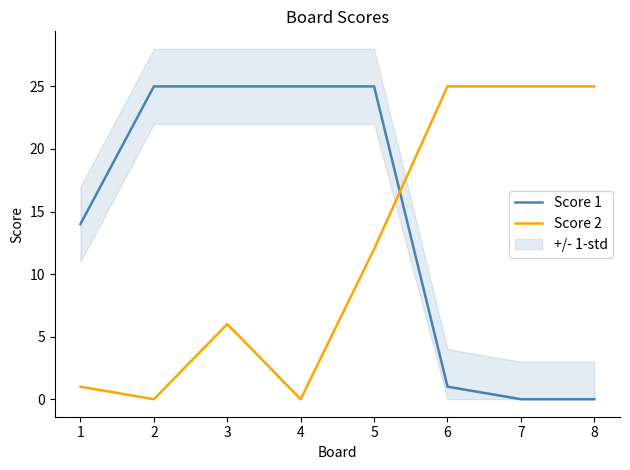

How many values in the Score 2 series exceed 12?

3